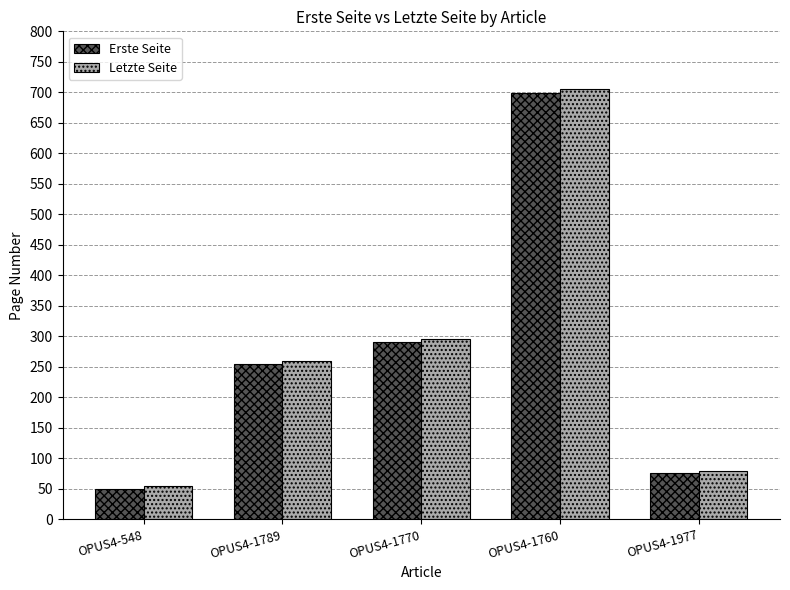

Which category has the lowest value in the Erste Seite series?

OPUS4-548